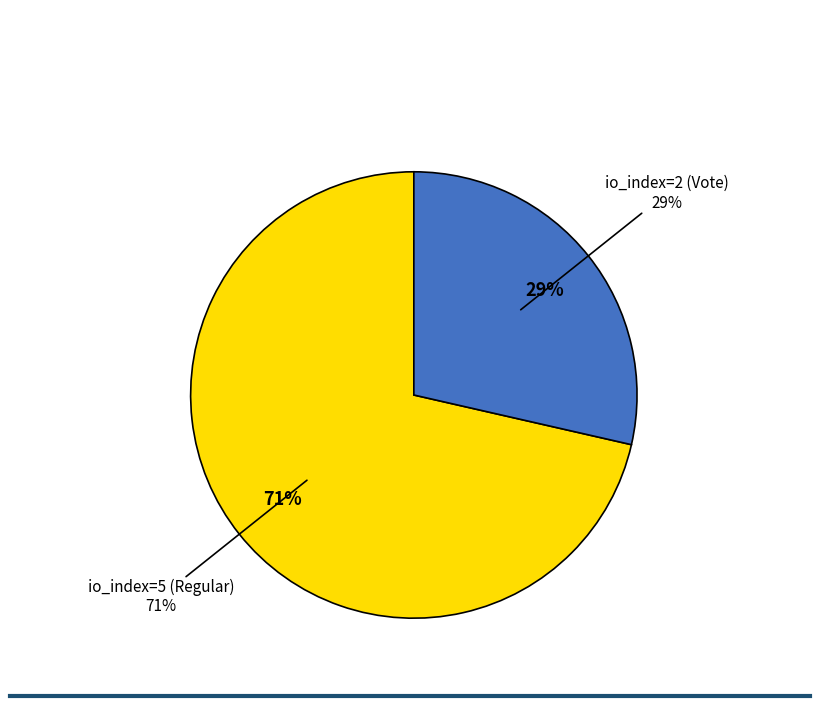

How much of the chart is everything except io_index=2 (Vote)?

71.4%